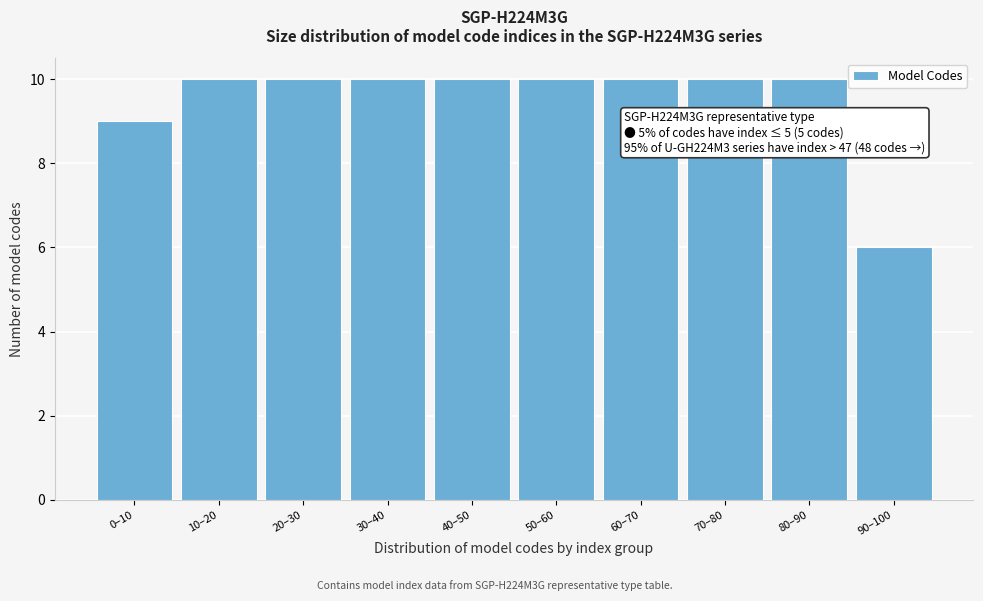

Reading left to right, extract all data points from this chart.

0–10=9	10–20=10	20–30=10	30–40=10	40–50=10	50–60=10	60–70=10	70–80=10	80–90=10	90–100=6